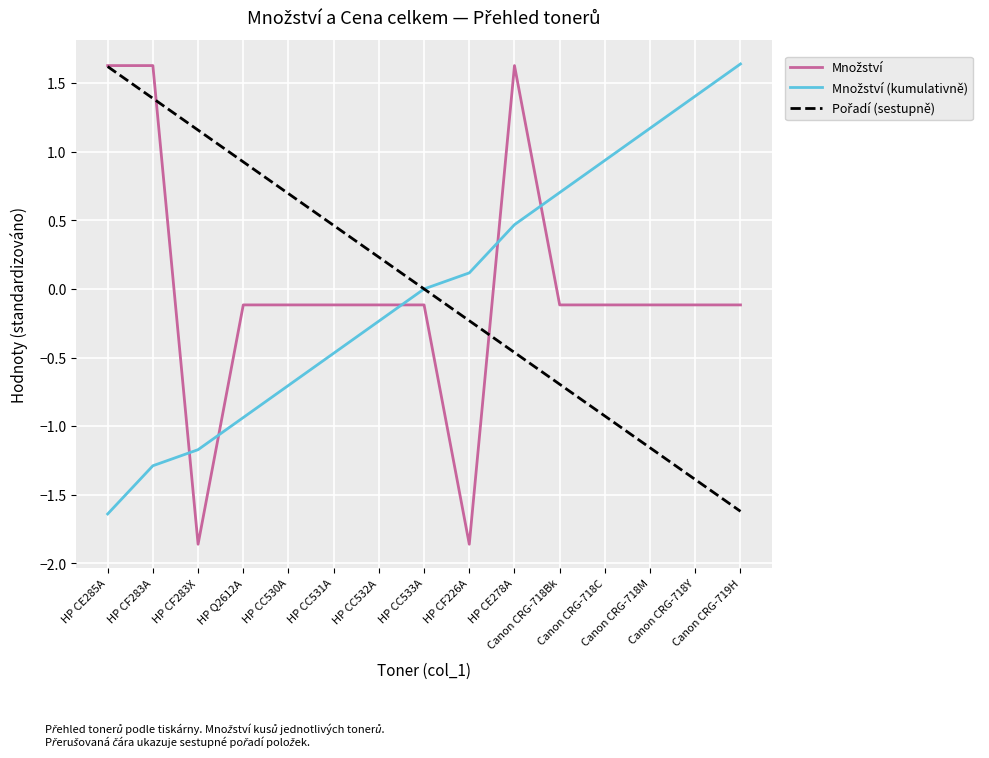

What is the difference between the Množství values at HP CF226A and HP CC532A?

1.7